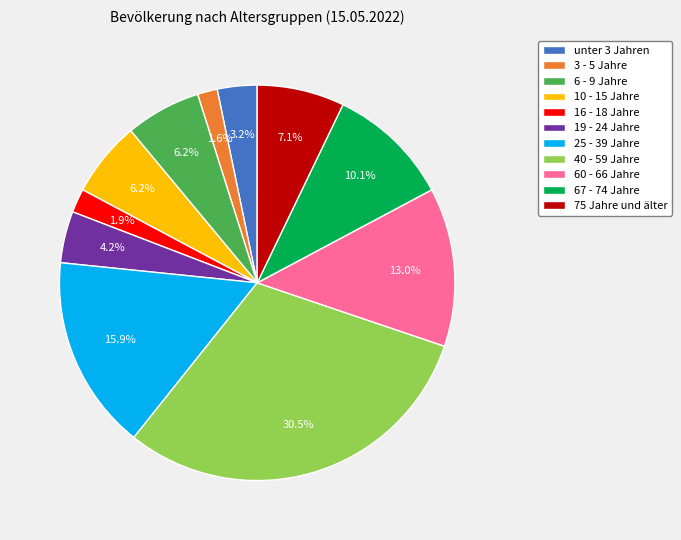

Which slice is the largest?

40 - 59 Jahre